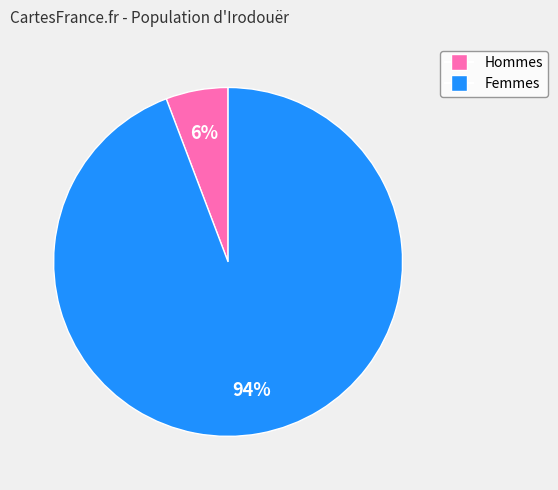

To the nearest percent, what is the difference between the largest and smallest slice percentages?

88%